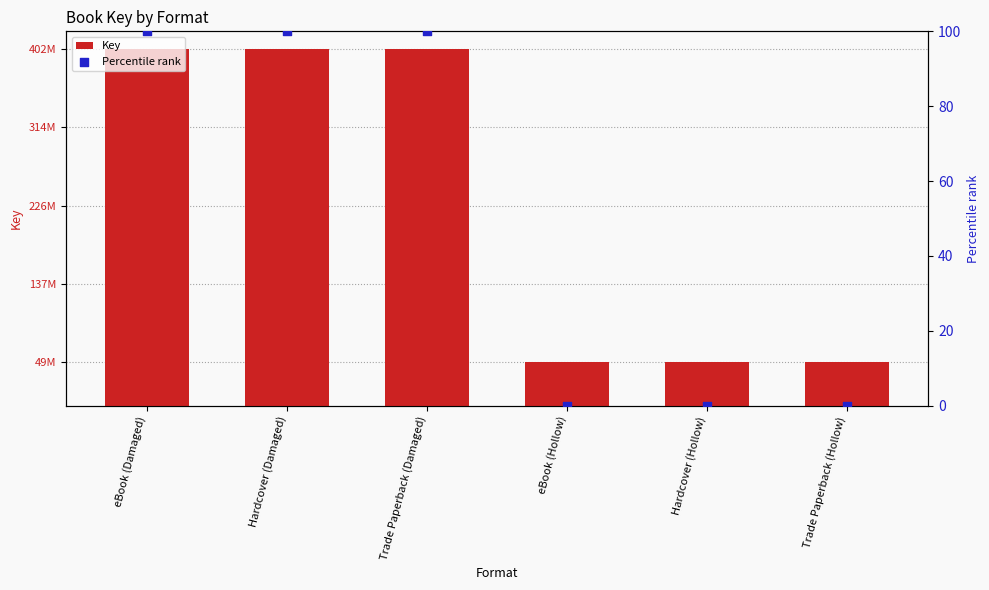

At which category is the sum across all series the highest?

eBook (Damaged)